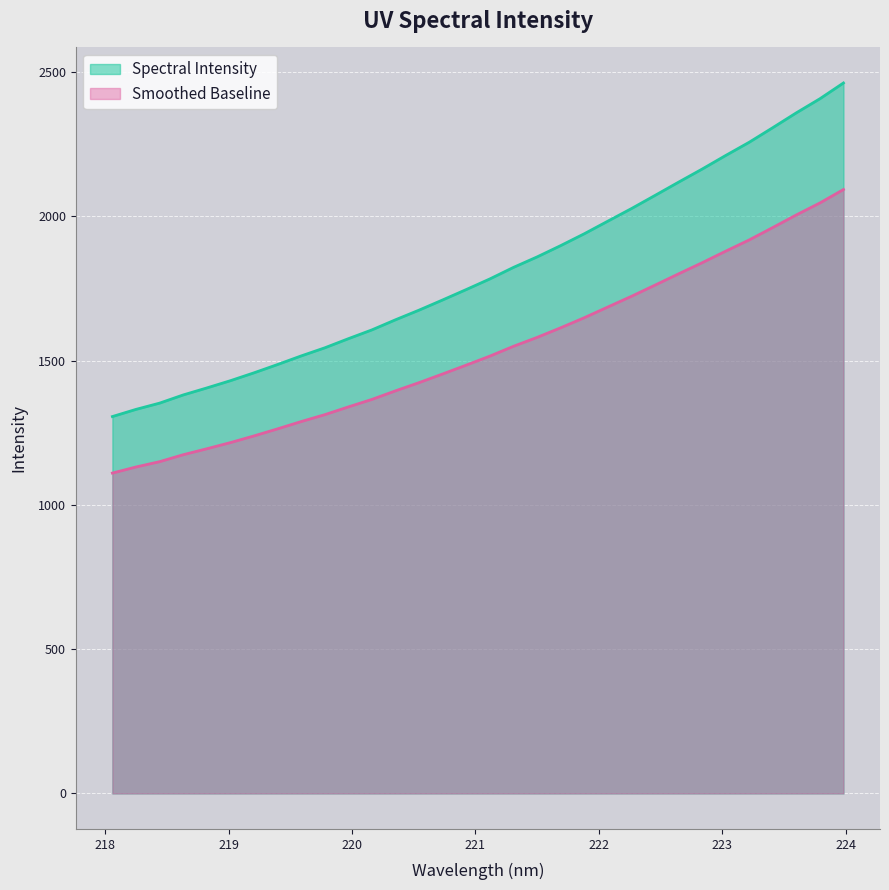

List the labels in order of value, smallest first.

218.0596, 218.2508, 218.442, 218.6332, 218.8244, 219.0156, 219.2067, 219.3979, 219.589, 219.7801, 219.9712, 220.1623, 220.3533, 220.5444, 220.7354, 220.9264, 221.1174, 221.3083, 221.4993, 221.6902, 221.8812, 222.0721, 222.263, 222.4538, 222.6447, 222.8355, 223.0264, 223.2172, 223.408, 223.5987, 223.7895, 223.9802